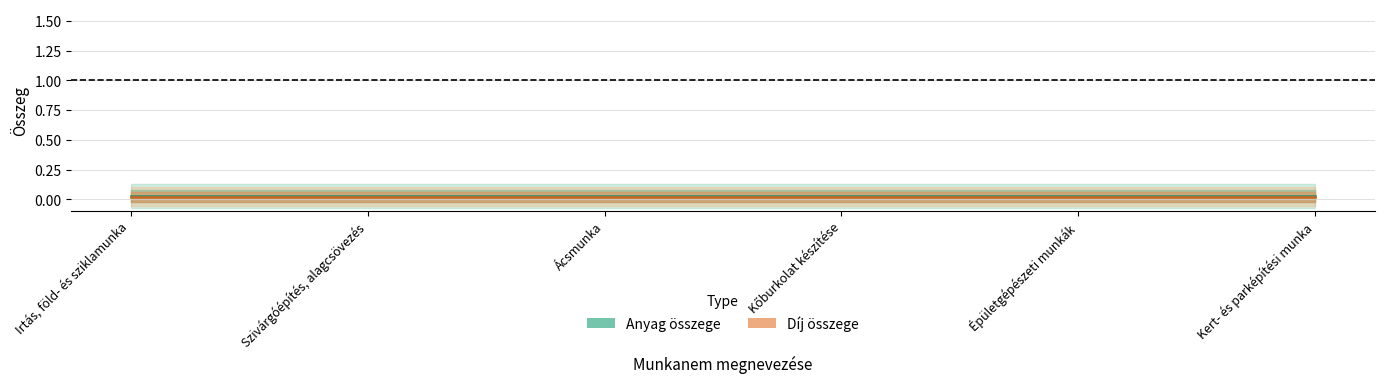

What position from the right is Épületgépészeti munkák?

2